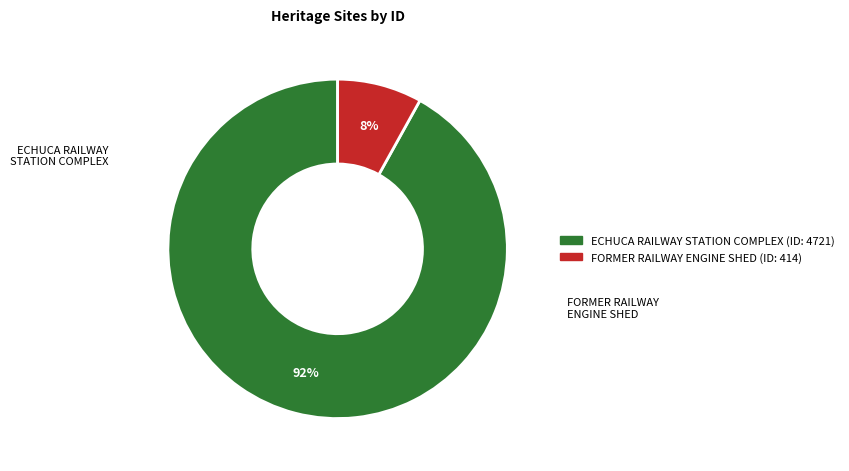

Do ECHUCA RAILWAY STATION COMPLEX and FORMER RAILWAY ENGINE SHED together represent more than half of the pie?

Yes